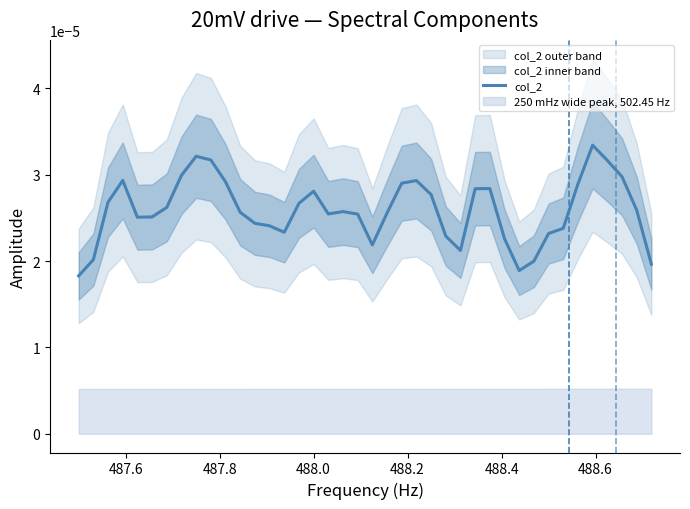

The value at 487.6 is 0.0. True or false?

False